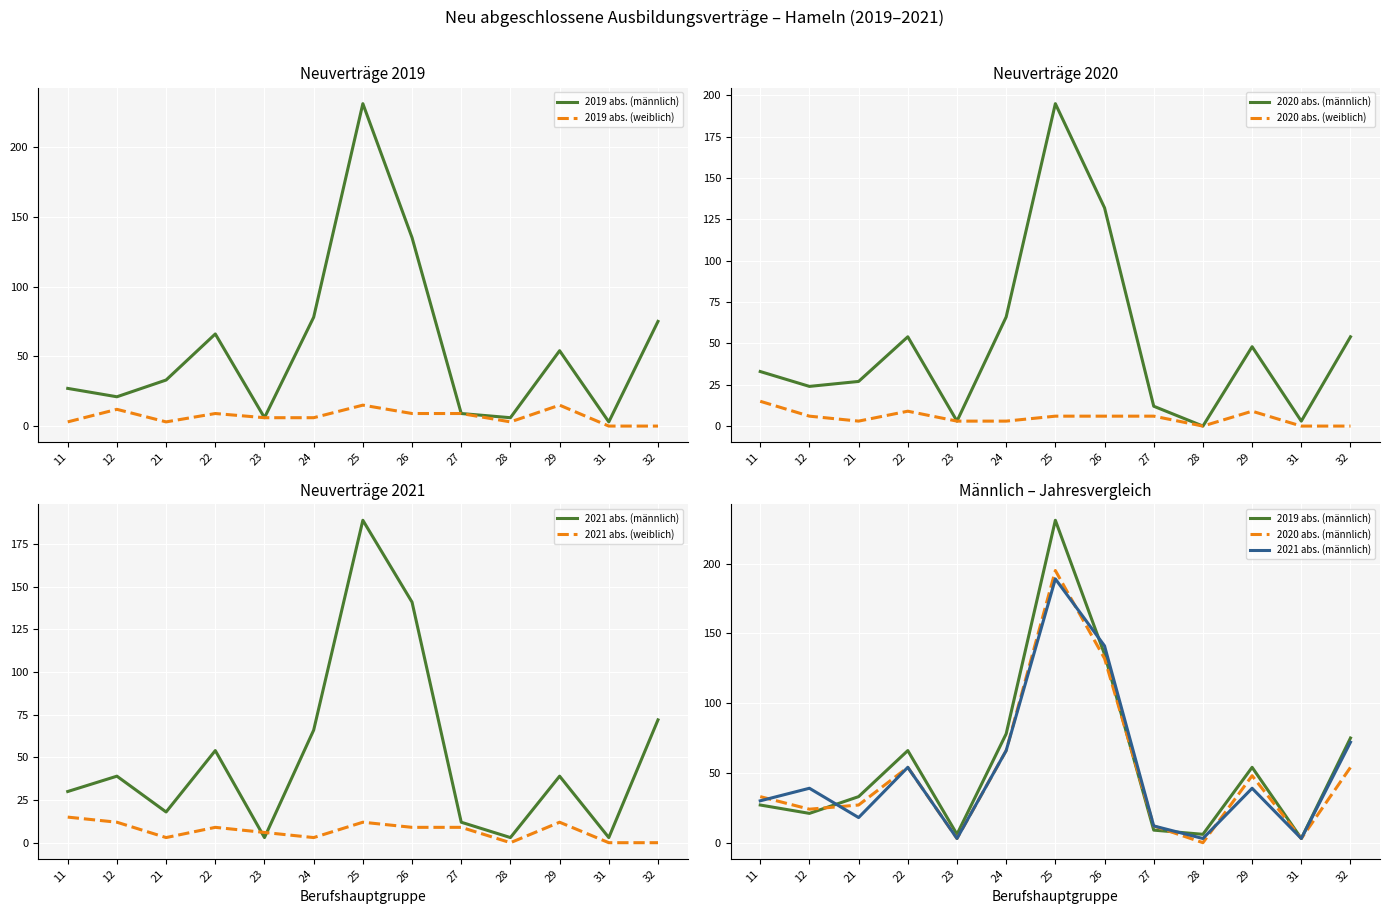

True or false: 2021 abs. (weiblich) and 2020 abs. (weiblich) cross at least once.

False